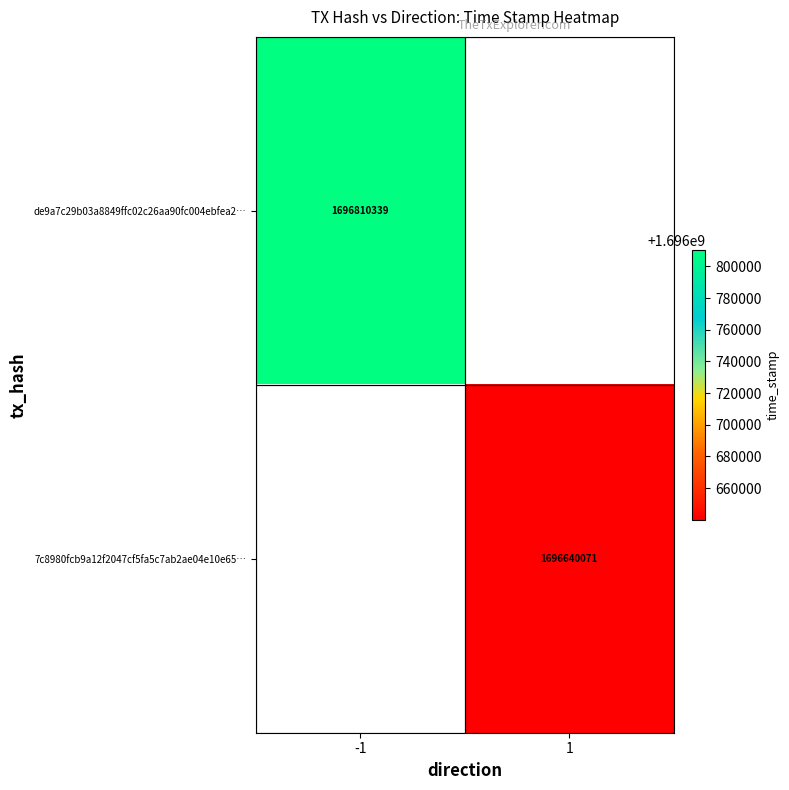

True or false: de9a7c29b03a8849ffc02c26aa90fc004ebfea2… has a value of 1696810339 at -1.

True